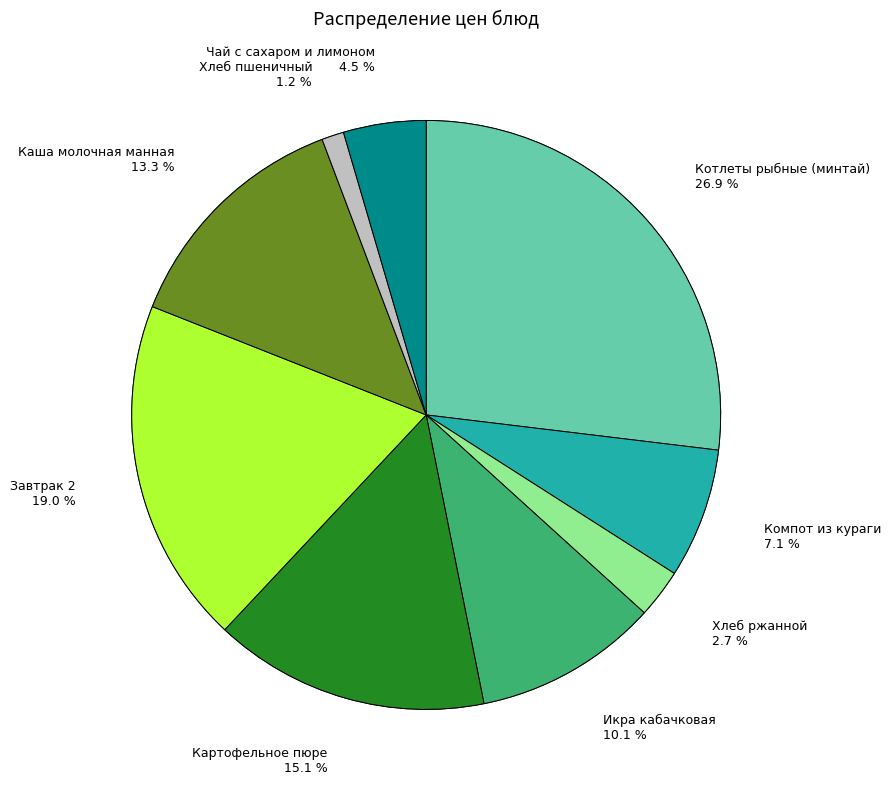

Count the number of slices in the pie.

9